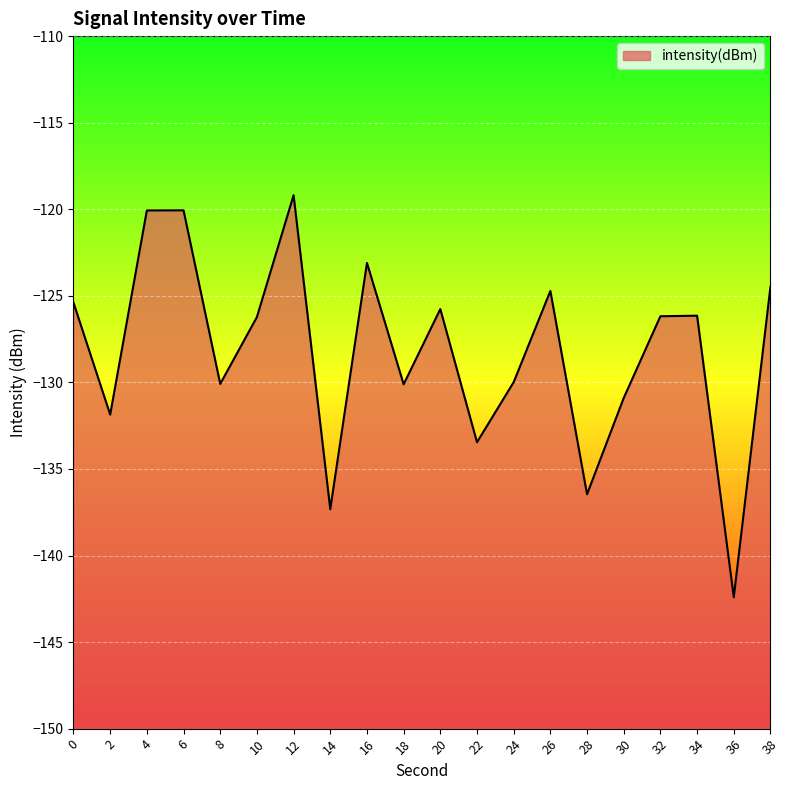

What is the difference between the second highest and second lowest values?

17.3